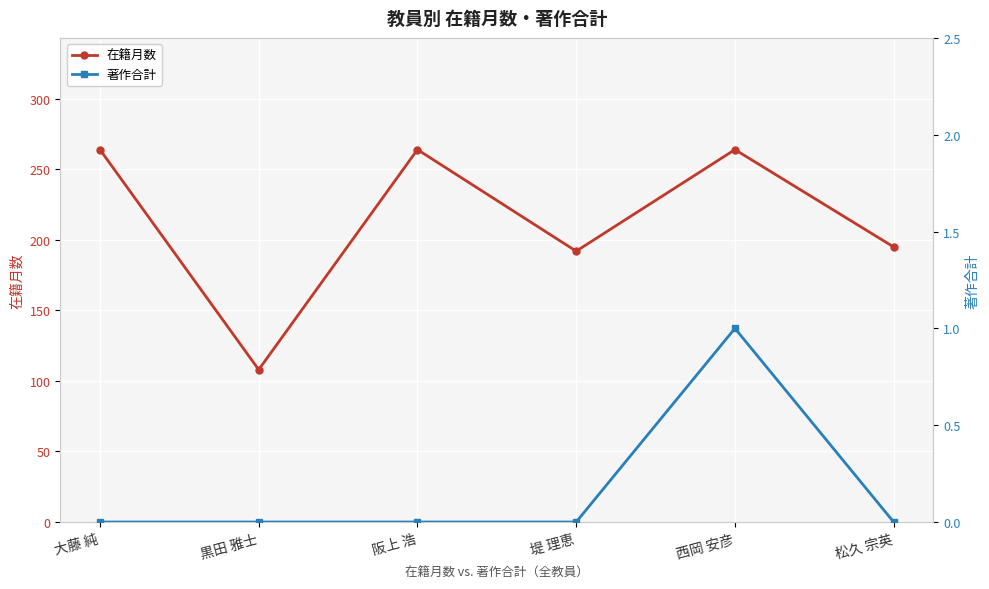

How many lines are shown in the chart?

2